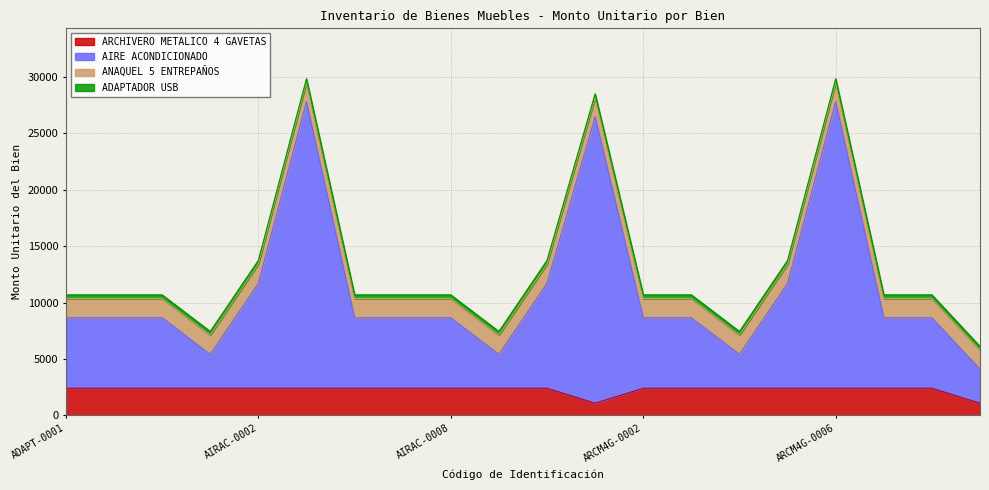

The value of ARCHIVERO METALICO 4 GAVETAS at ANAQ-0001 is 2401.5. True or false?

True